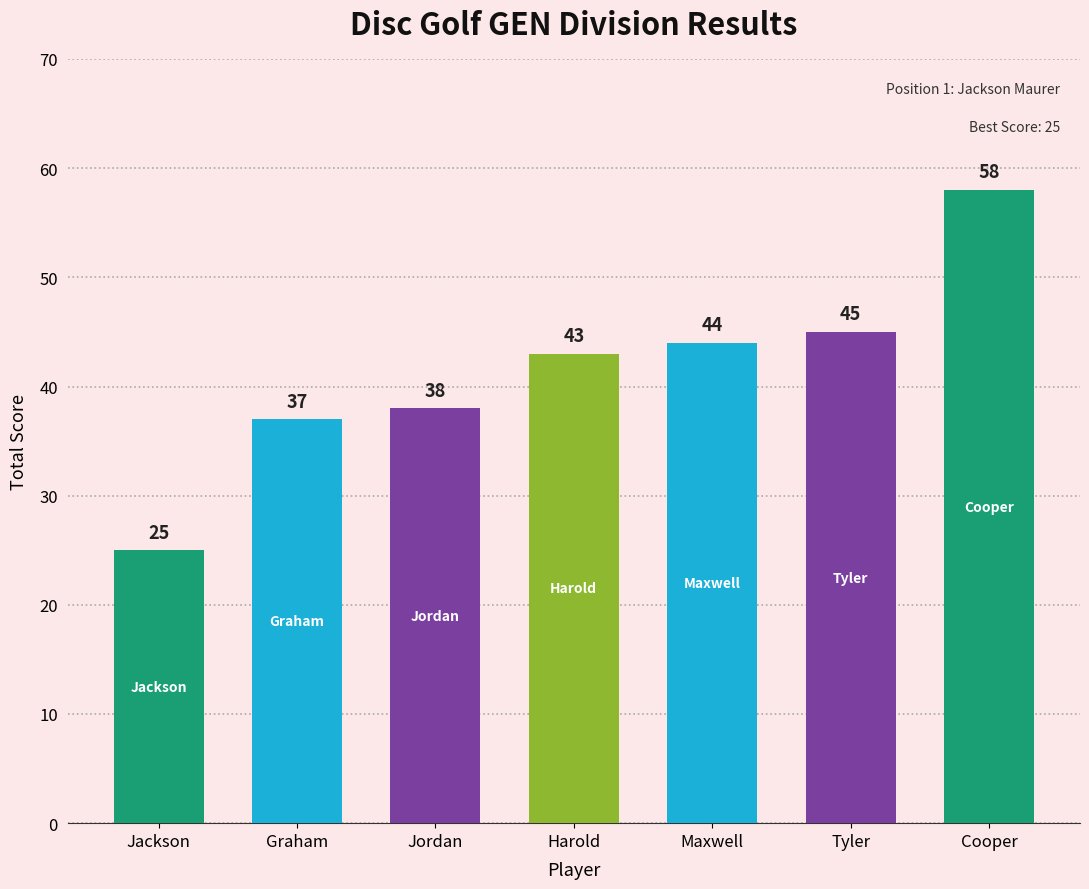

What is the difference between the values at Cooper Lutzens and Jordan Maurer?

20